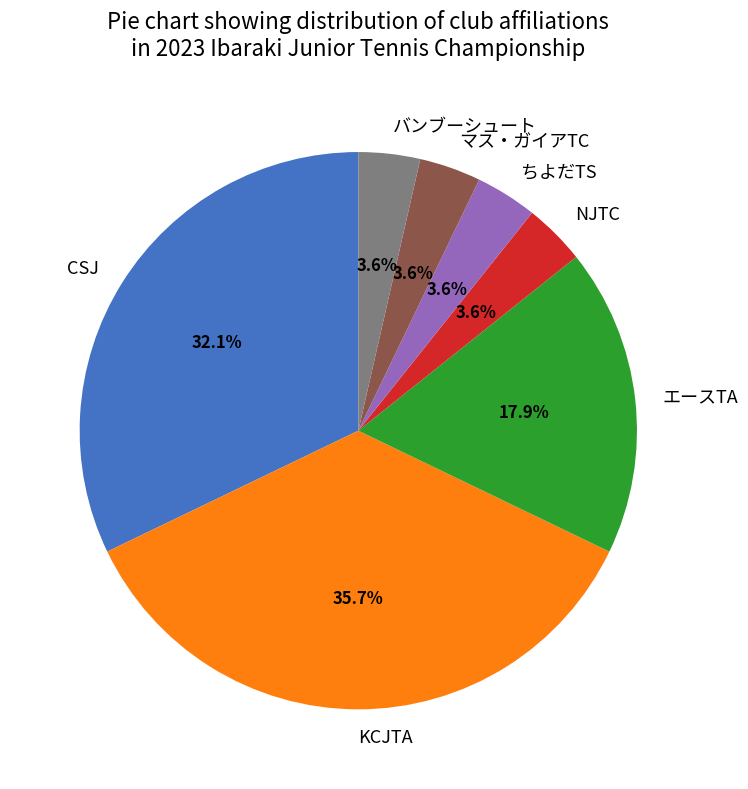

Is it true that マス・ガイアTC is 4% of the pie?

True